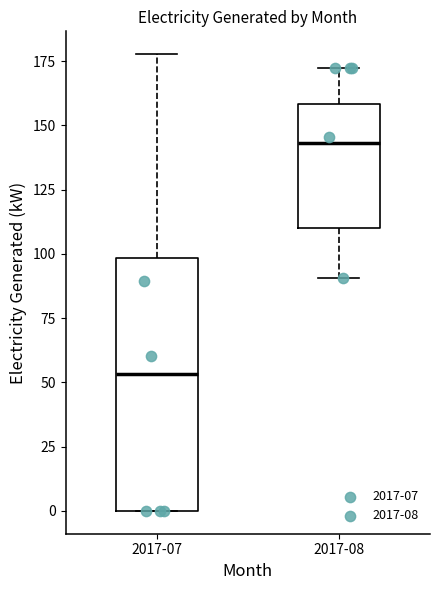

Which box is the tallest, from its lower edge to its upper edge?

2017-07